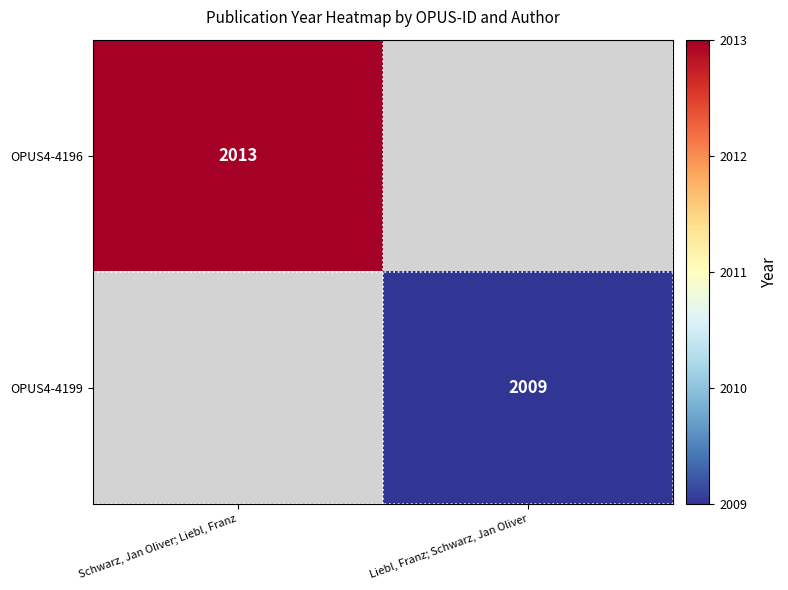

The OPUS4-4199 series shows 2009 at Liebl, Franz; Schwarz, Jan Oliver. True or false?

True